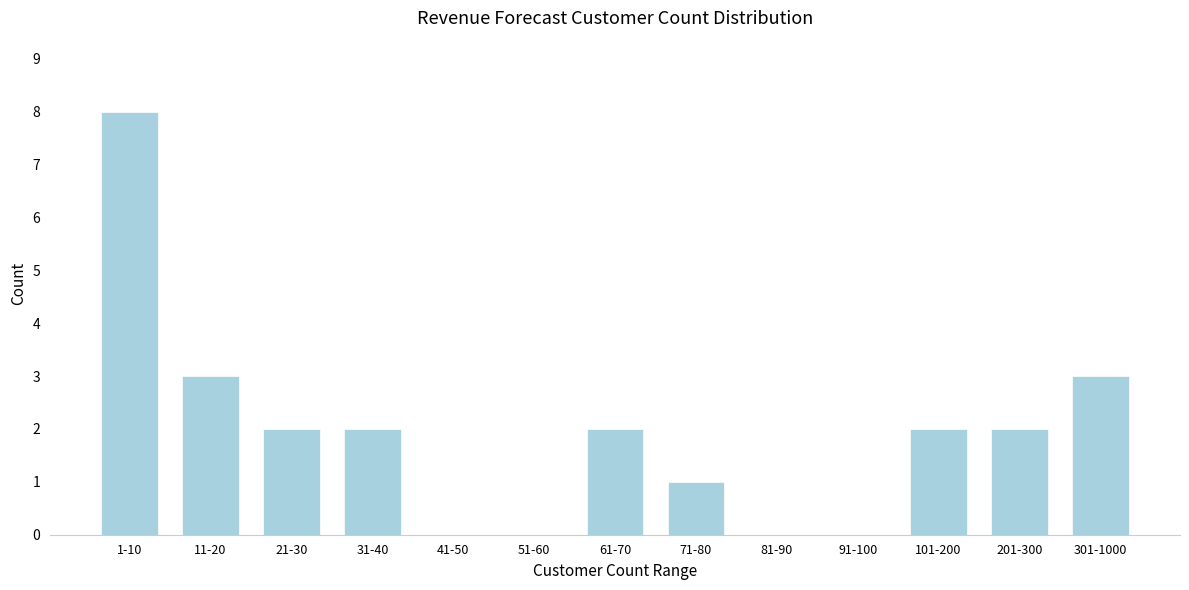

Reading left to right, extract all data points from this chart.

1-10=8	11-20=3	21-30=2	31-40=2	41-50=0	51-60=0	61-70=2	71-80=1	81-90=0	91-100=0	101-200=2	201-300=2	301-1000=3